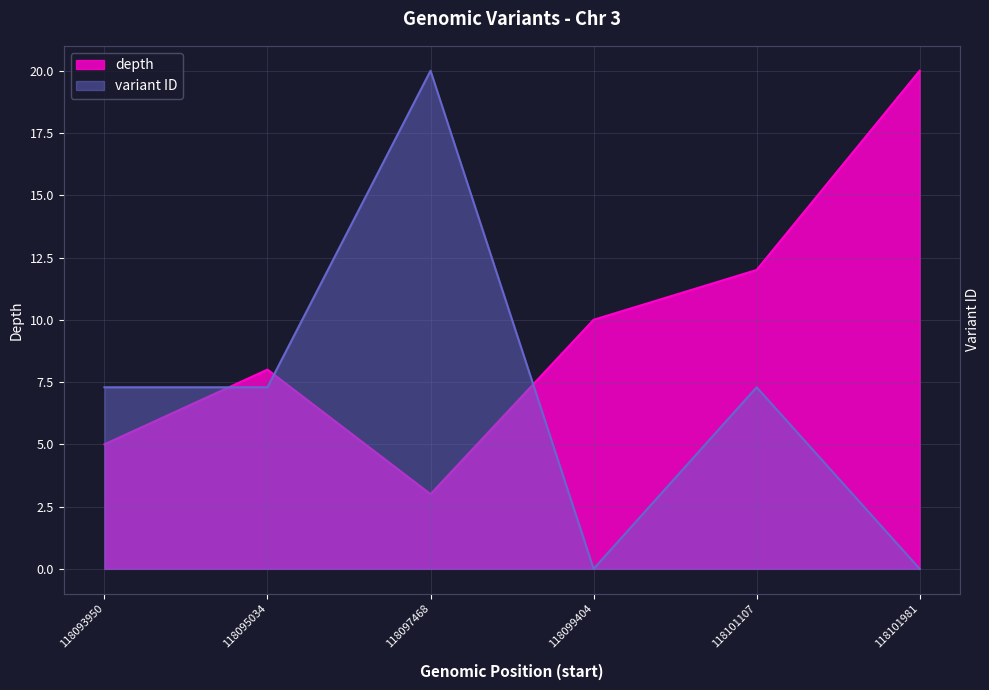

Which series has the largest total across all categories?

depth